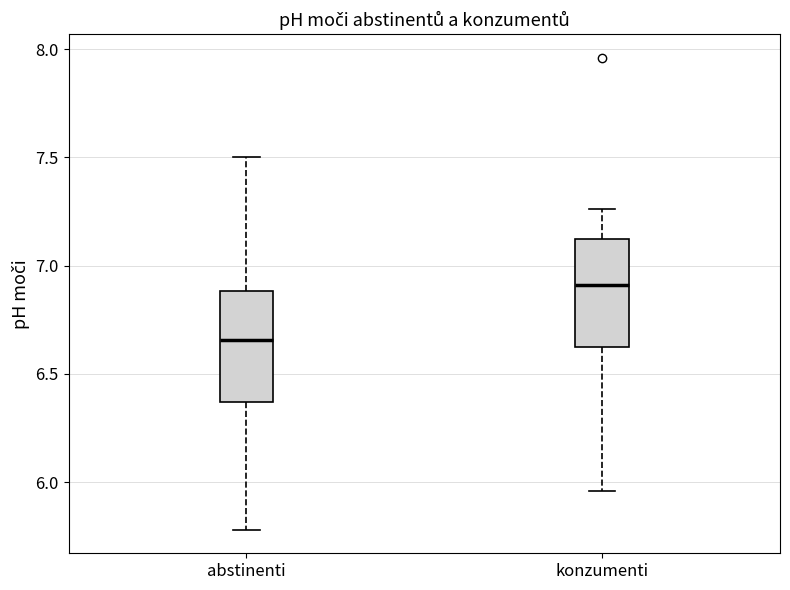

Where is the lower edge of the box for konzumenti on the y-axis? The values are not printed on the chart, so give them approximately, as read against the axis.

6.60